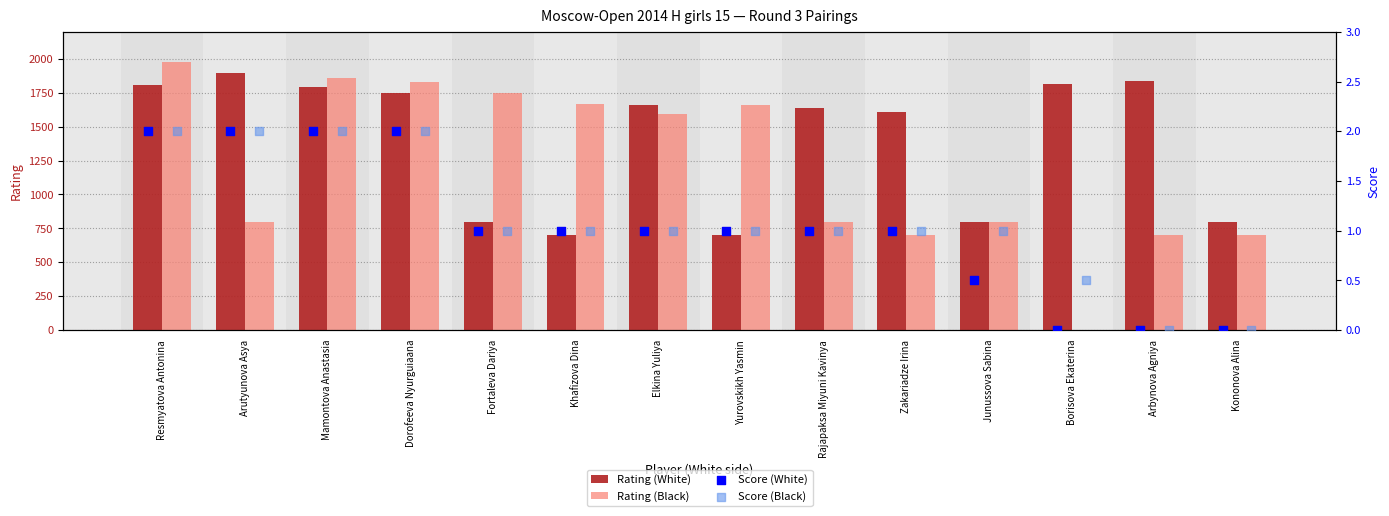

Which series contains the lowest Y value?

Rating (Black)